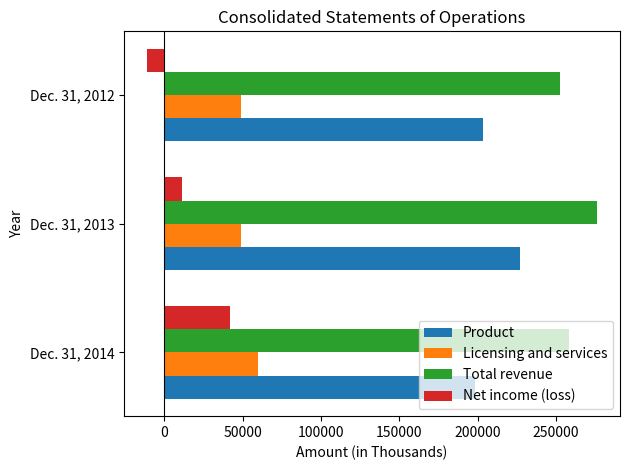

List the series in order of their peak value, highest first.

Total revenue, Product, Licensing and services, Net income (loss)